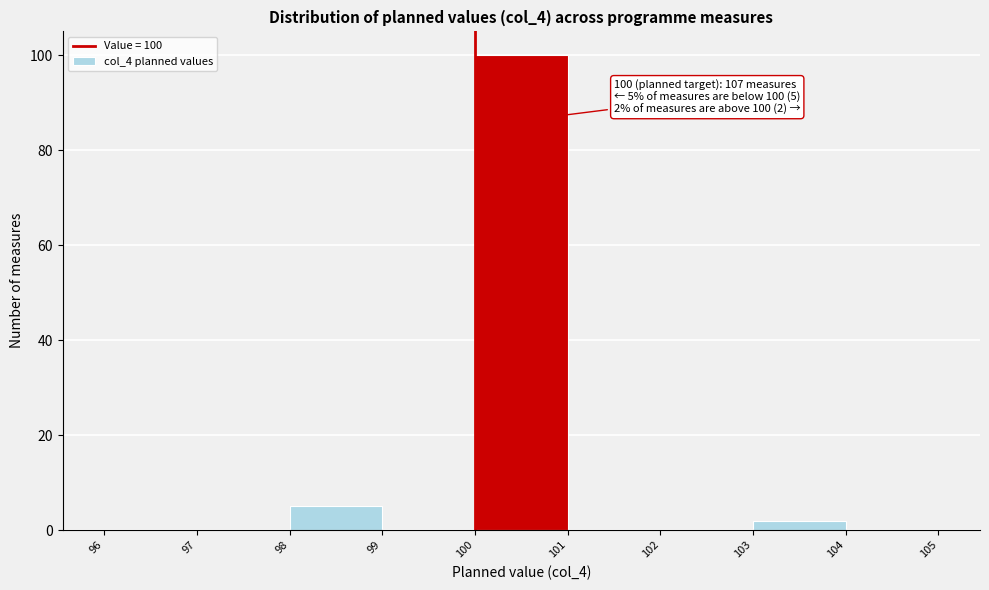

Which range on the x-axis has the tallest bar?

100 to 101